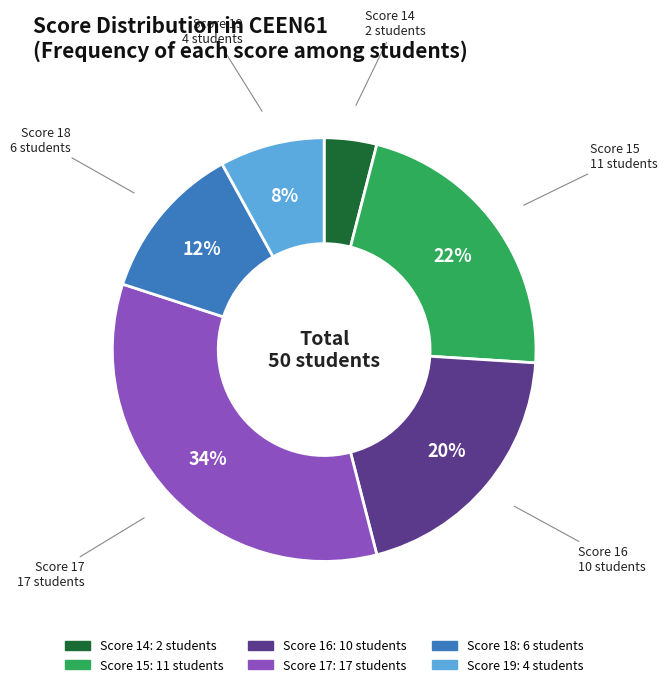

Count the number of slices in the pie.

6